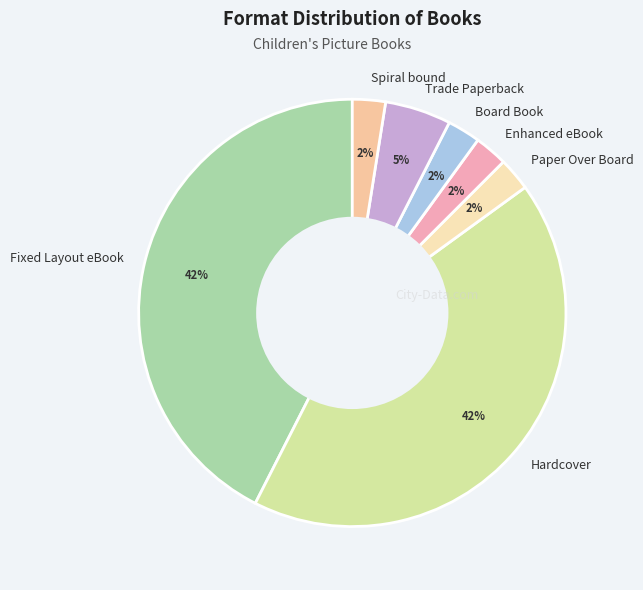

How many slices are in this pie chart?

7